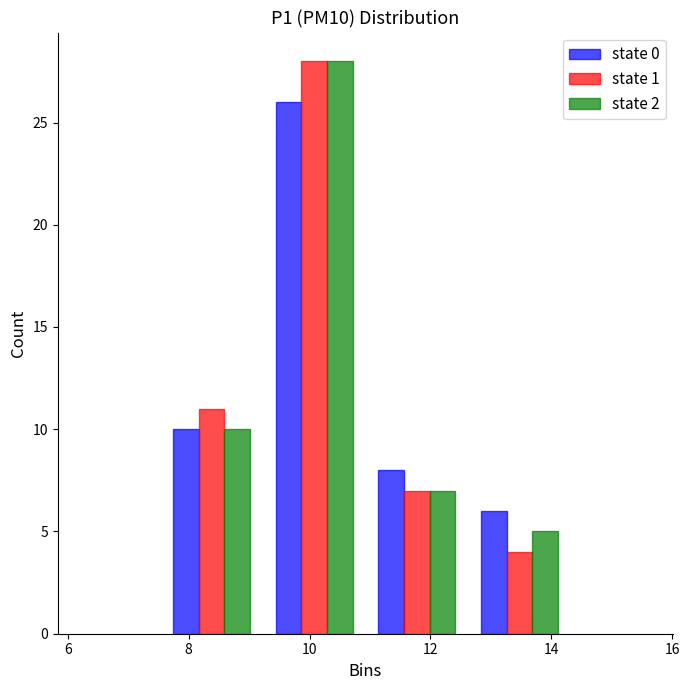

What is the height of the state 0 bar covering 12.6 to 14.4 on the x-axis? Neither the bar edges nor the heights are printed on the chart, so give them approximately, as read against the axes.

6